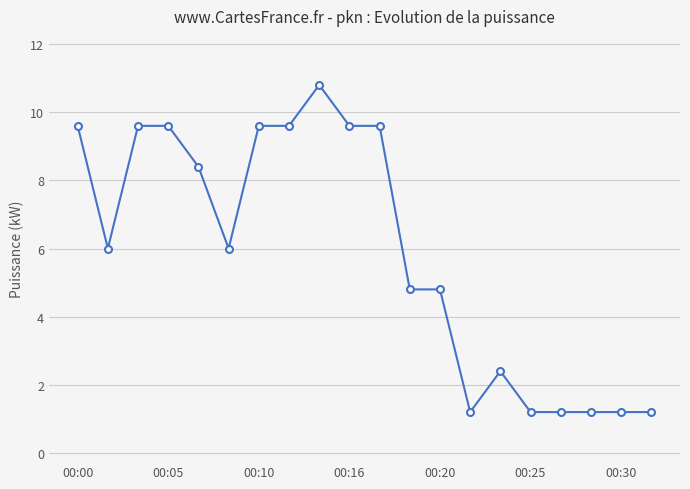

Is this an area chart (filled region under the line)?

No